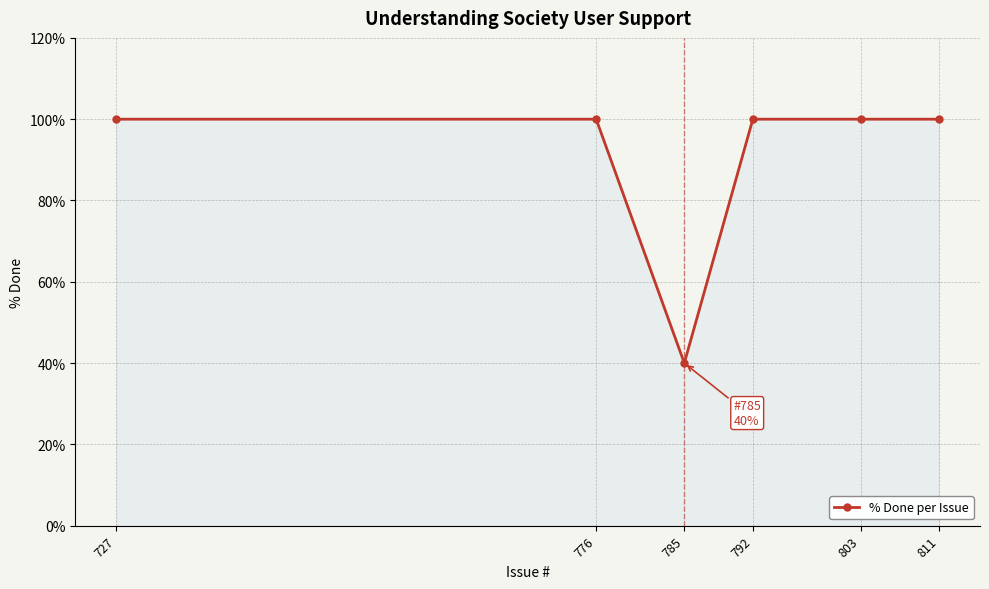

What is the maximum value shown in the chart?

100